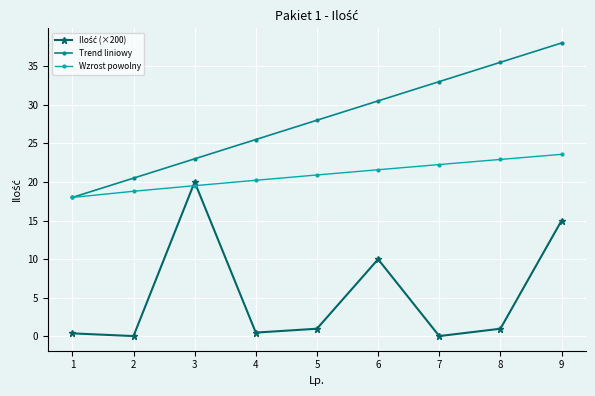

What is the total value across all series at 3?

62.5